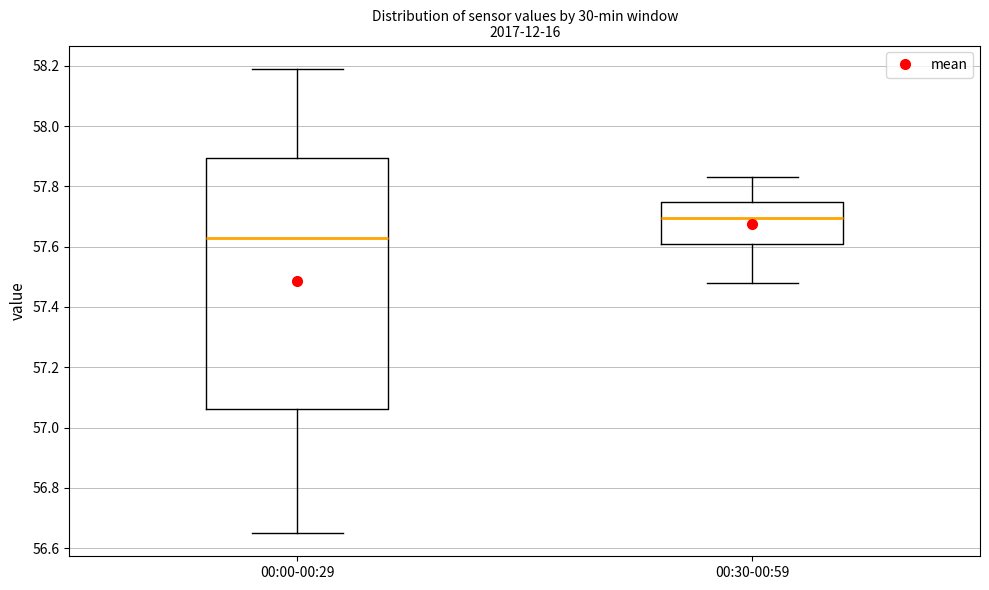

Which box is the tallest, from its lower edge to its upper edge?

00:00-00:29